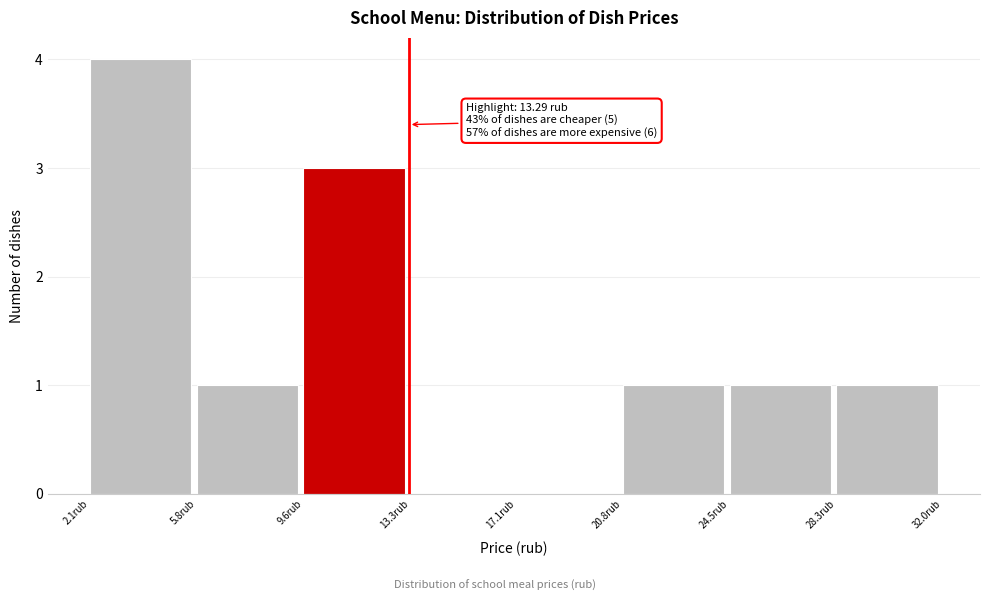

Which range on the x-axis has the tallest bar?

2.0 to 6.0